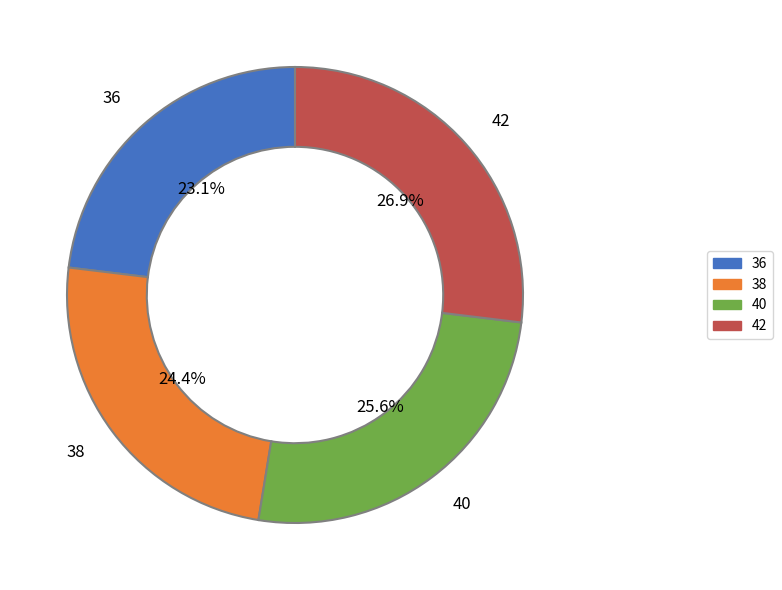

Which slice is the largest?

42